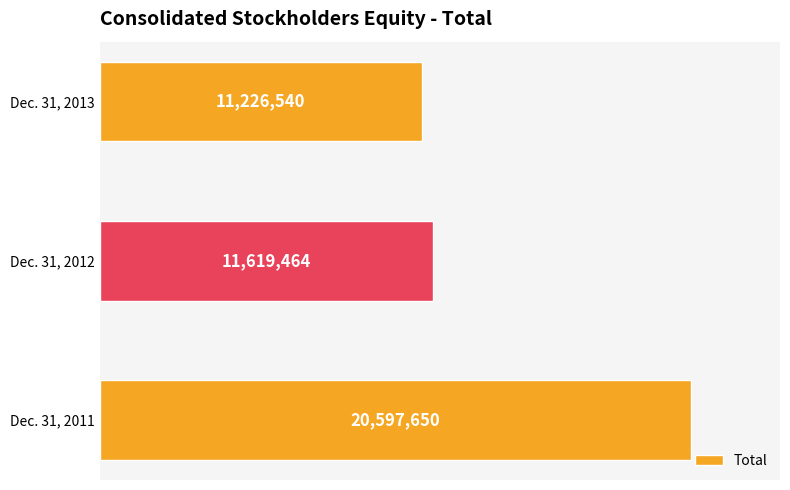

What is the minimum value shown in the chart?

11226540